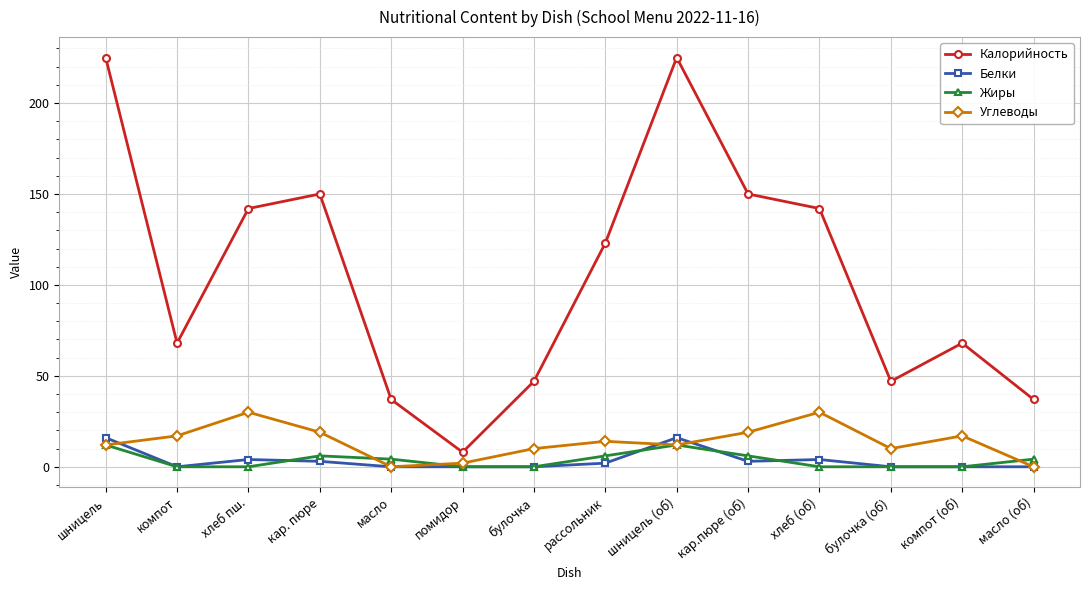

Which series has the largest total across all categories?

Калорийность